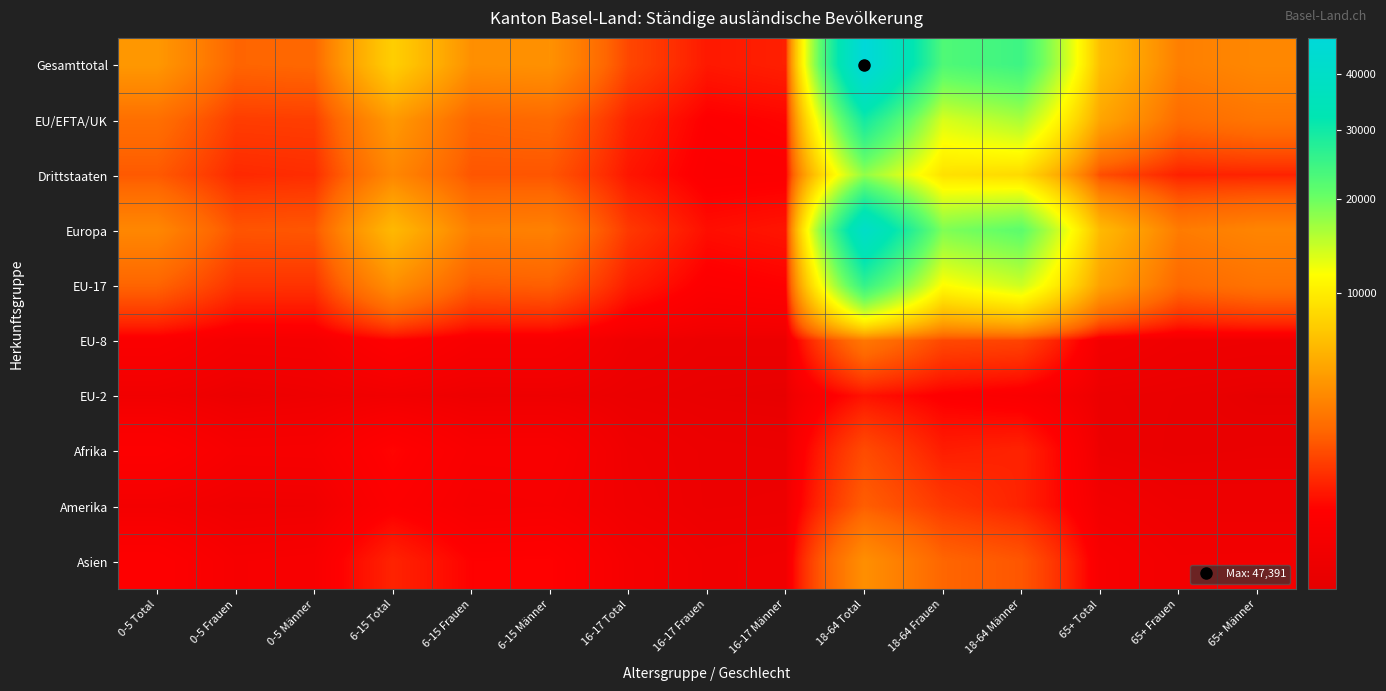

Which series has the largest total across all categories?

Gesamttotal